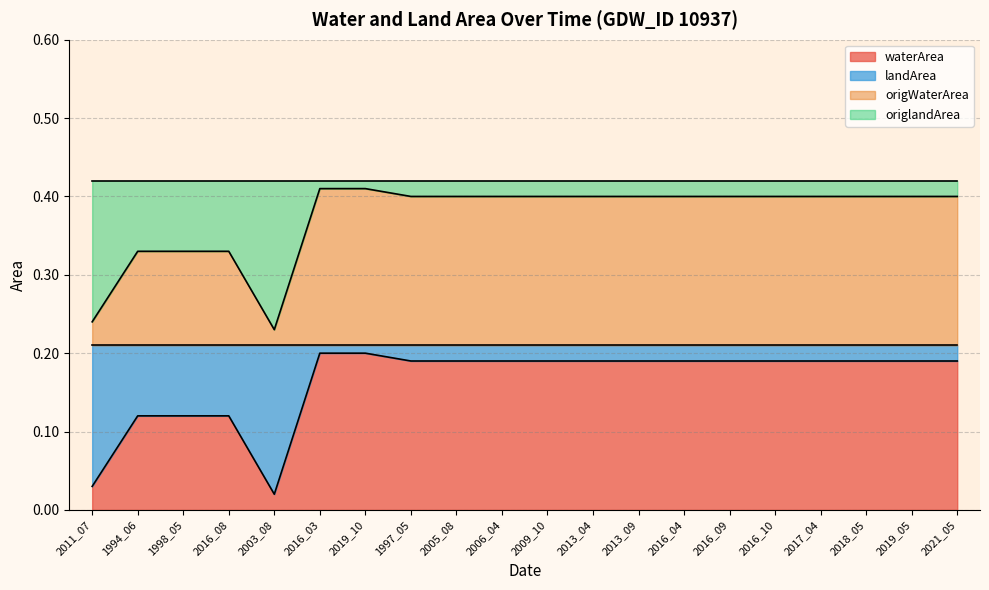

What value does the waterArea series have at 2005_08?

0.2